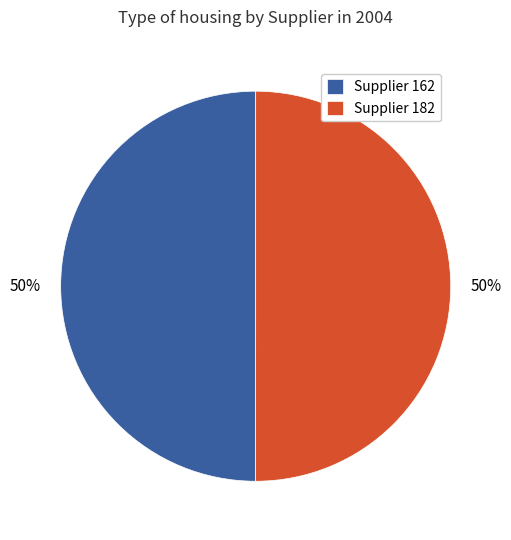

What percentage is the Supplier 162 slice, to the nearest percent?

50%